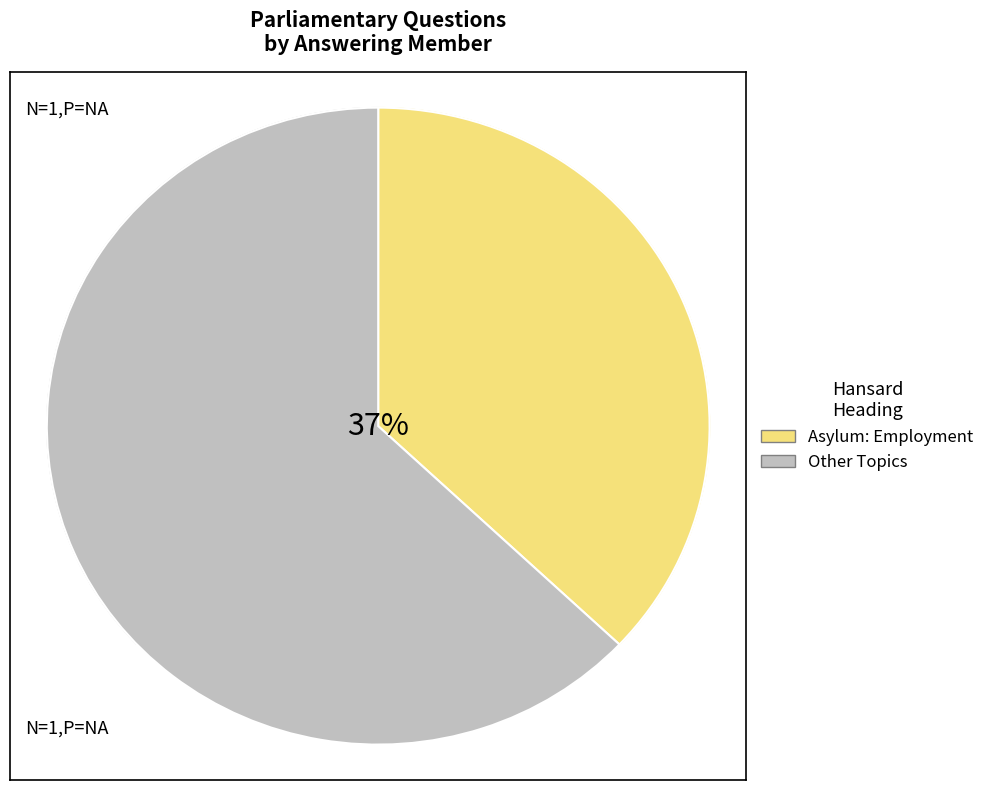

Does Asylum: Employment represent more than half of the total?

No